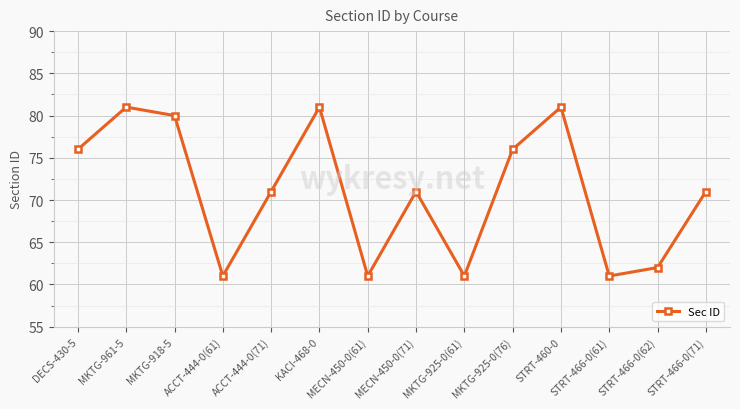

True or false: the data shows 61 at MECN-450-0(61).

True